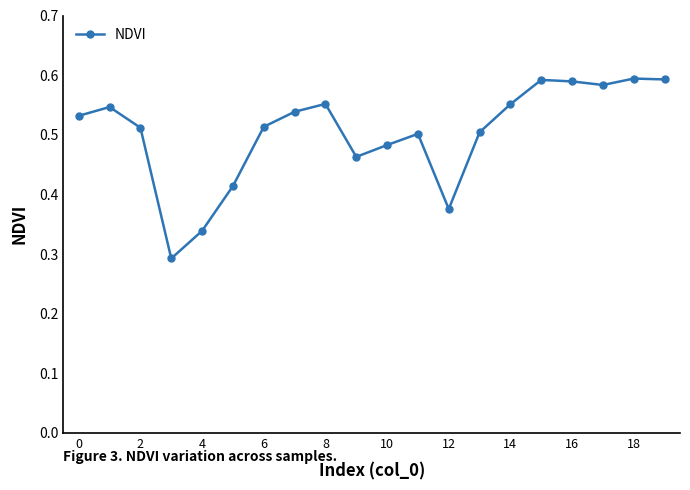

Is this an area chart (filled region under the line)?

No